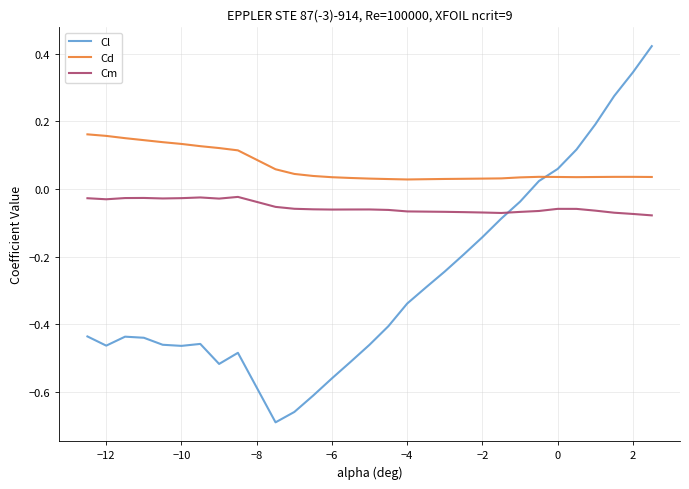

How many distinct data groups are displayed?

3